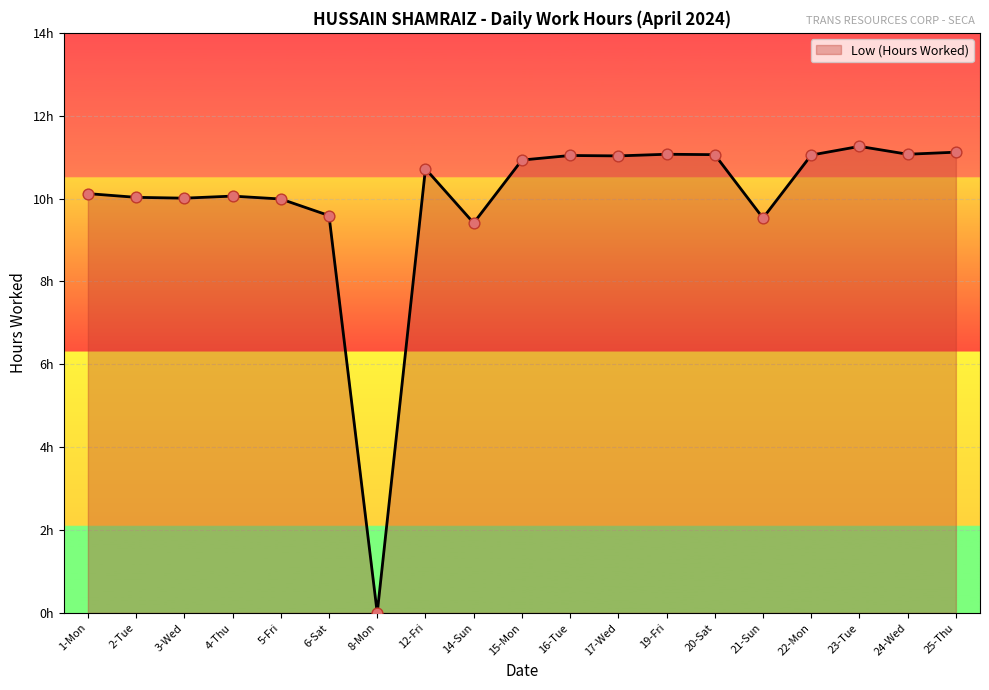

What is the change in value from 3-Wed to 22-Mon?

+1.0